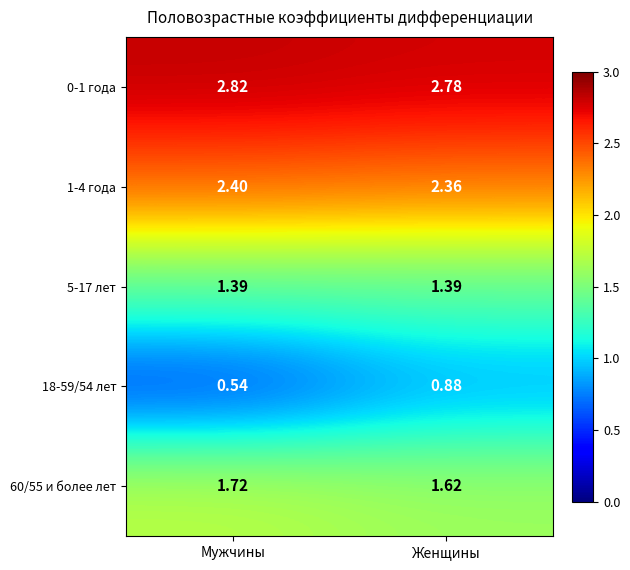

Which category has the highest value in the 0-1 года series?

Мужчины